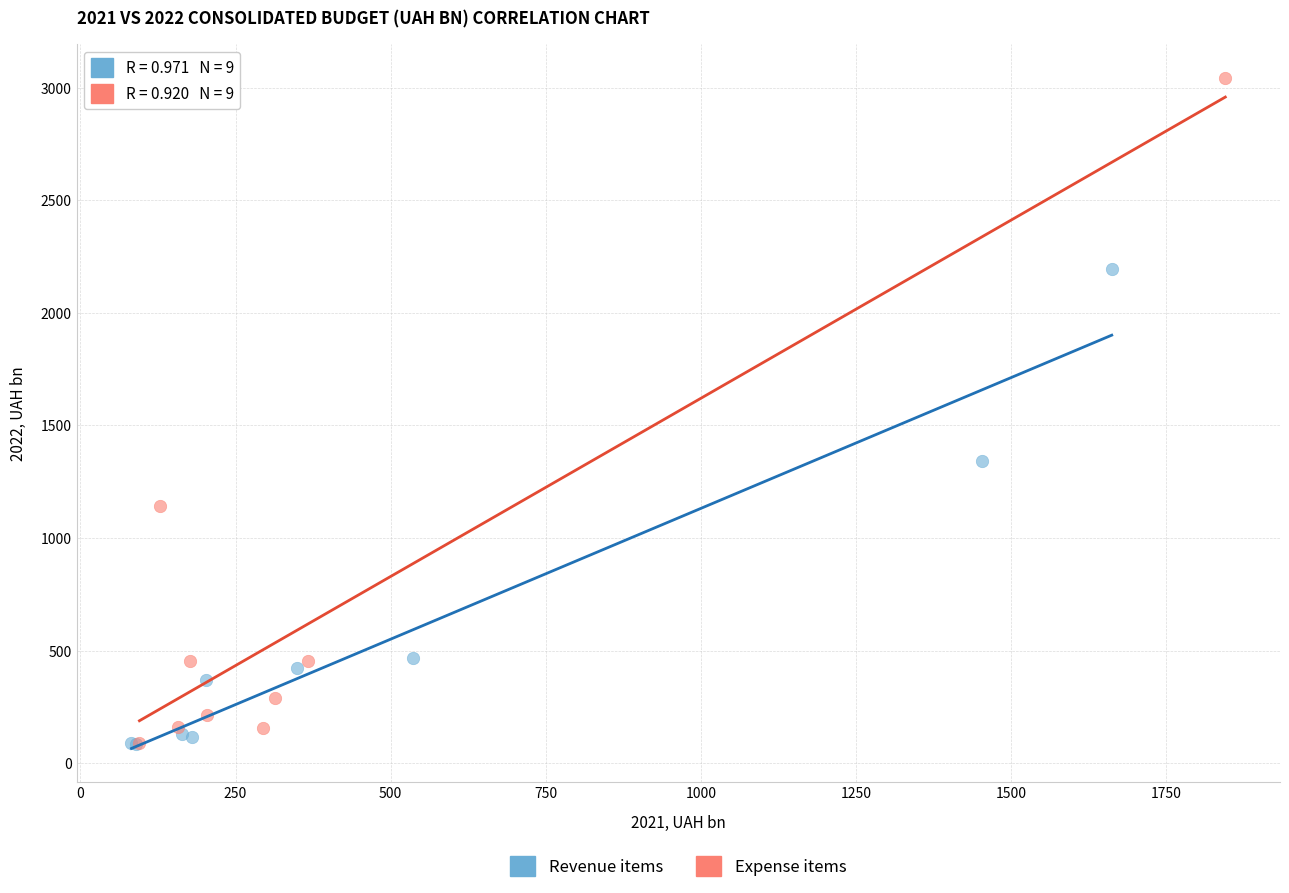

Which series reaches the maximum Y coordinate?

Expense items